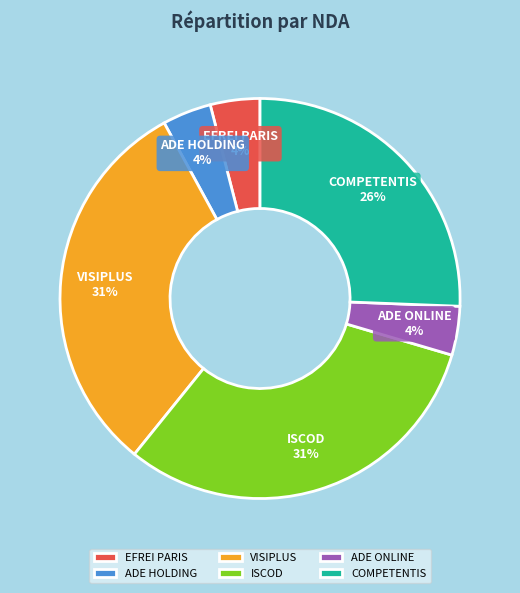

Does any single category account for the majority?

No